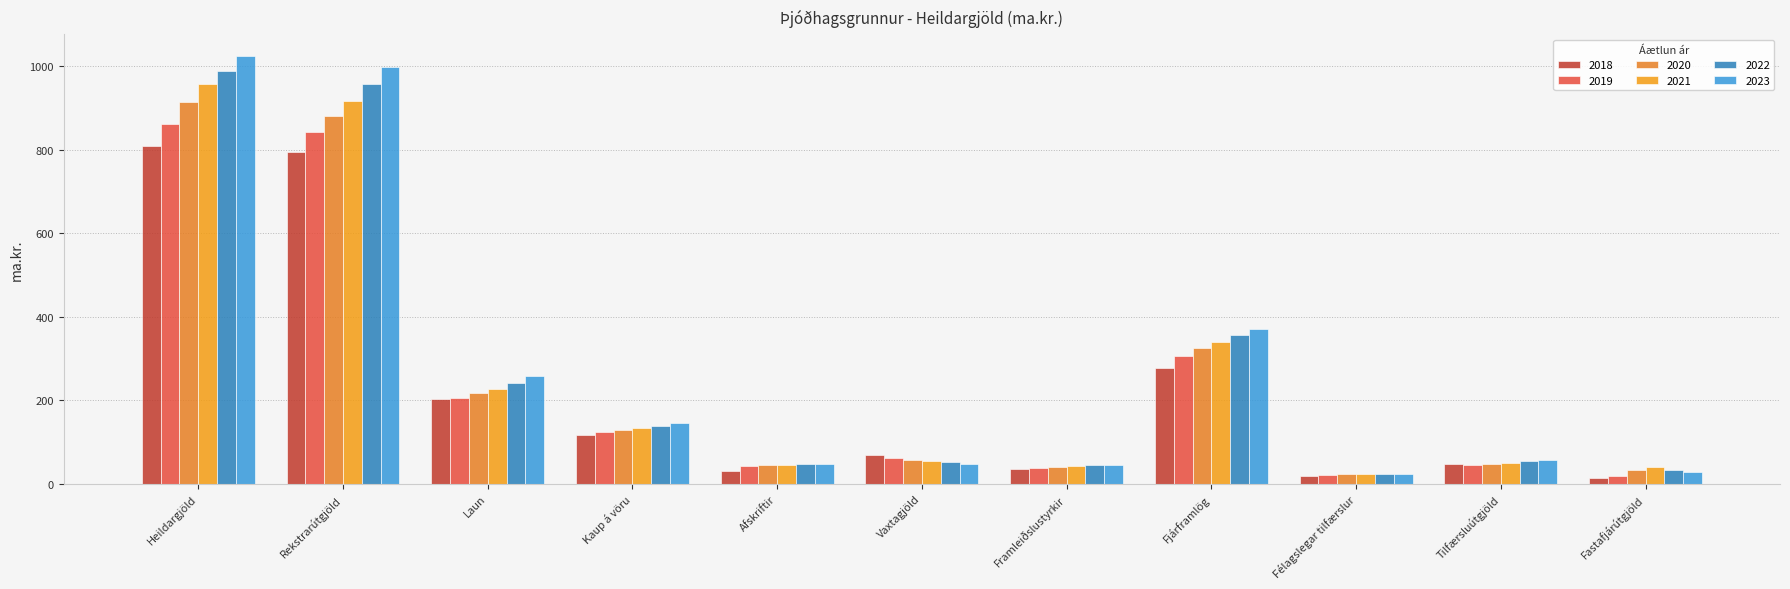

What is the difference between the maximum and second lowest values in the 2019 series?

839.2